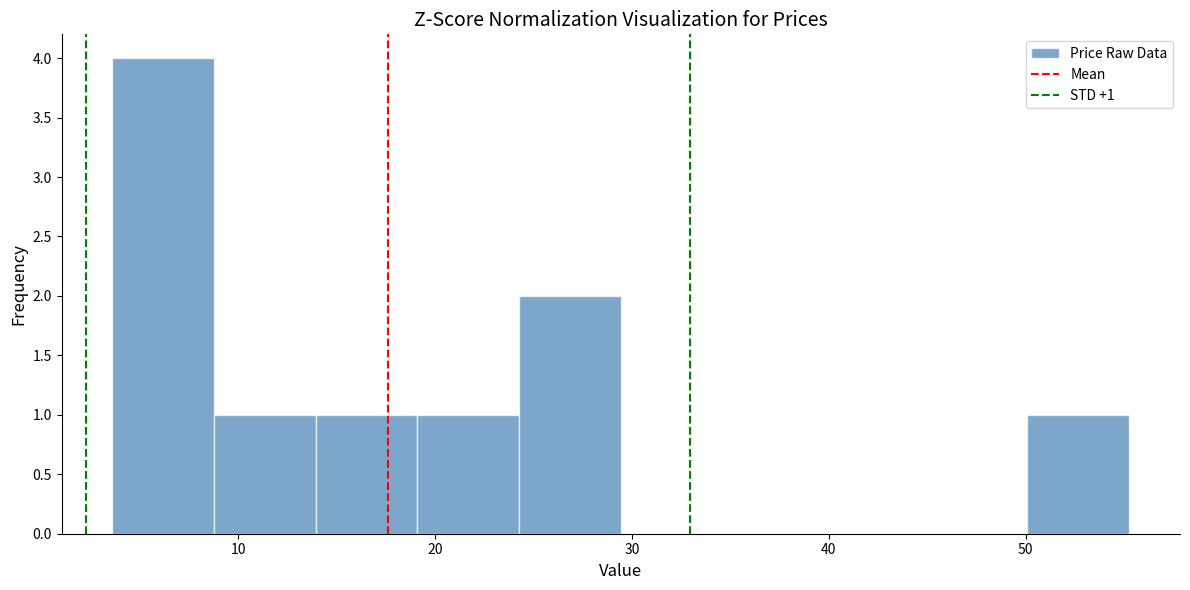

Over which range of the x-axis is the bar tallest?

4 to 9